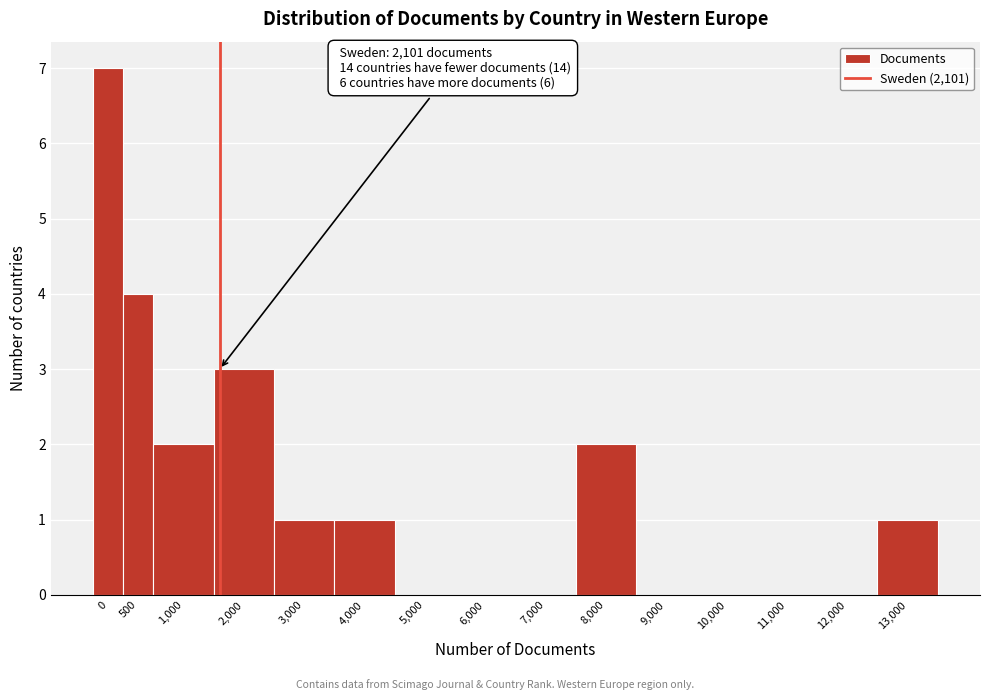

Reading right to left, list all the values displayed in this chart.

13,000=1	12,000=0	11,000=0	10,000=0	9,000=0	8,000=2	7,000=0	6,000=0	5,000=0	4,000=1	3,000=1	2,000=3	1,000=2	500=4	0=7